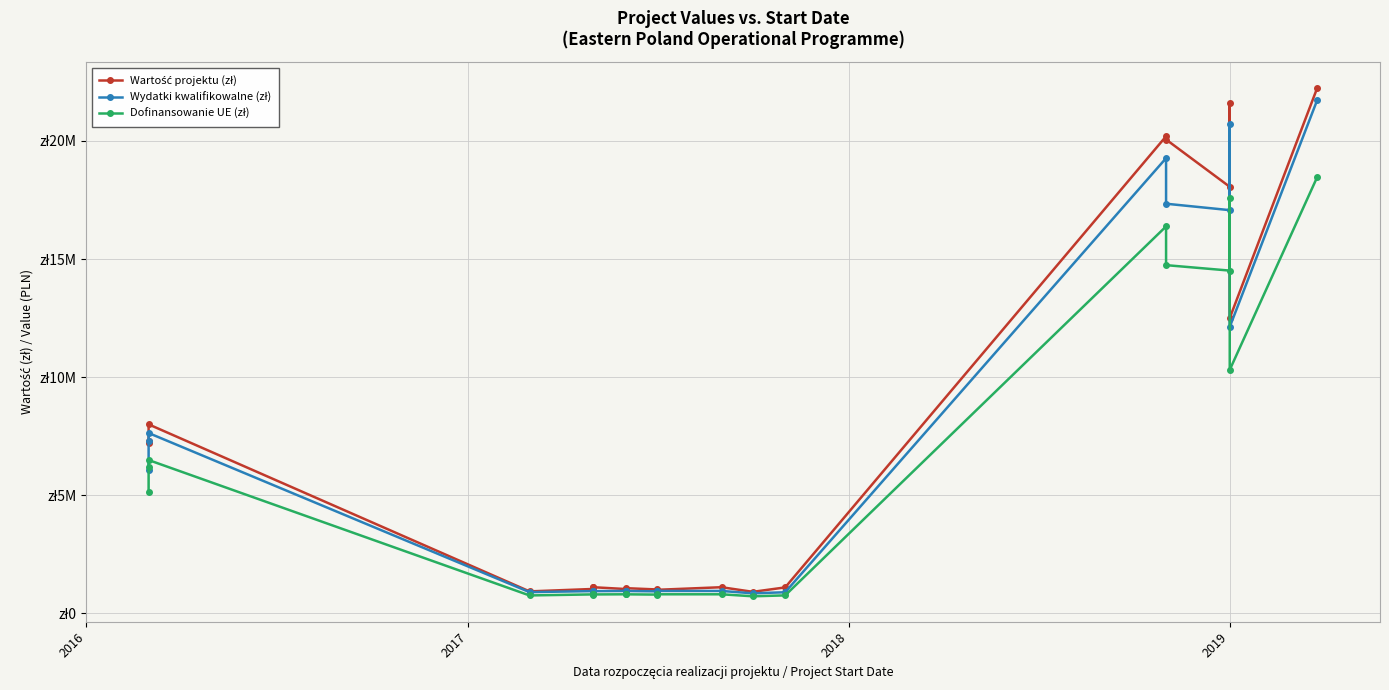

True or false: Dofinansowanie UE (zł) and Wydatki kwalifikowalne (zł) cross at least once.

False